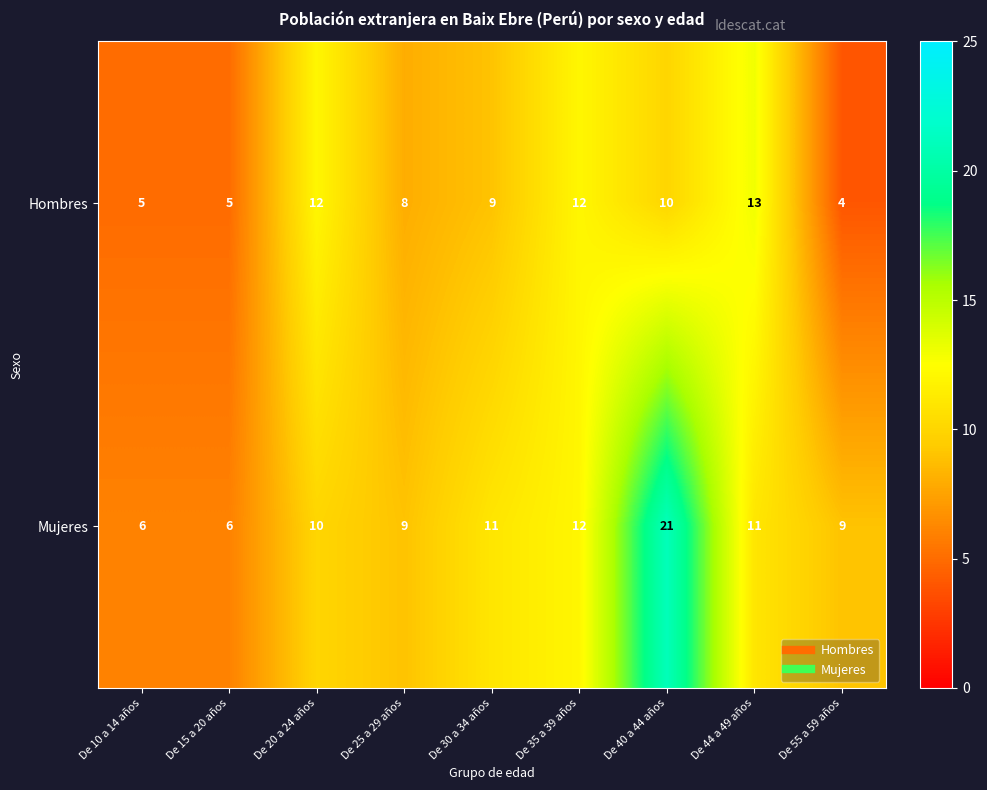

Rank the series by their maximum value, from lowest to highest.

Hombres, Mujeres